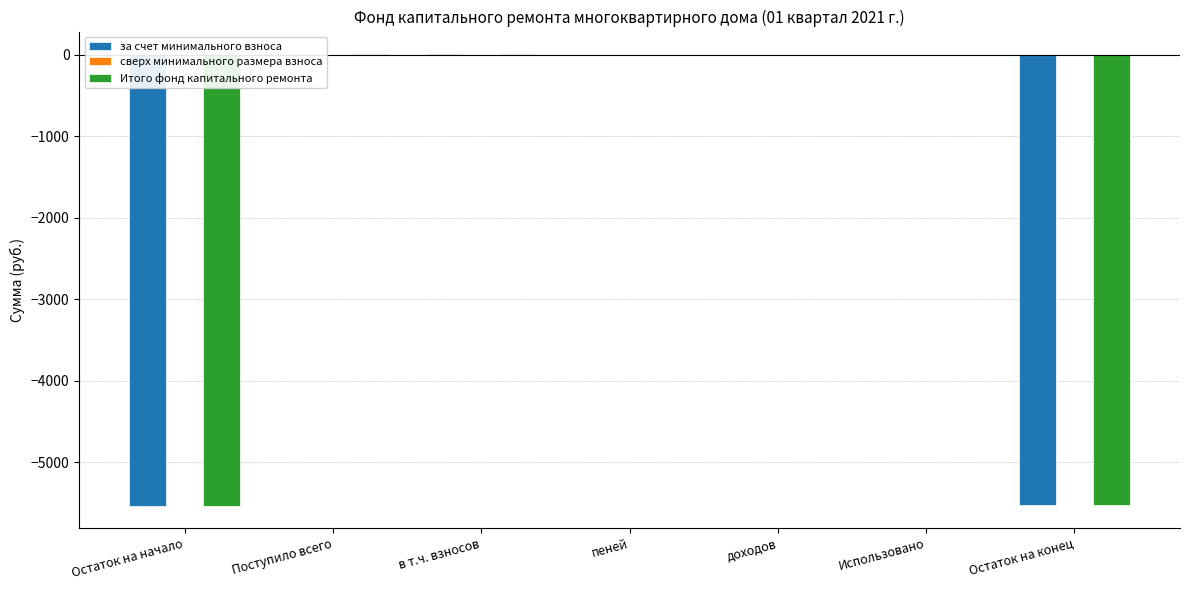

Which series has the widest spread of values?

за счет минимального взноса